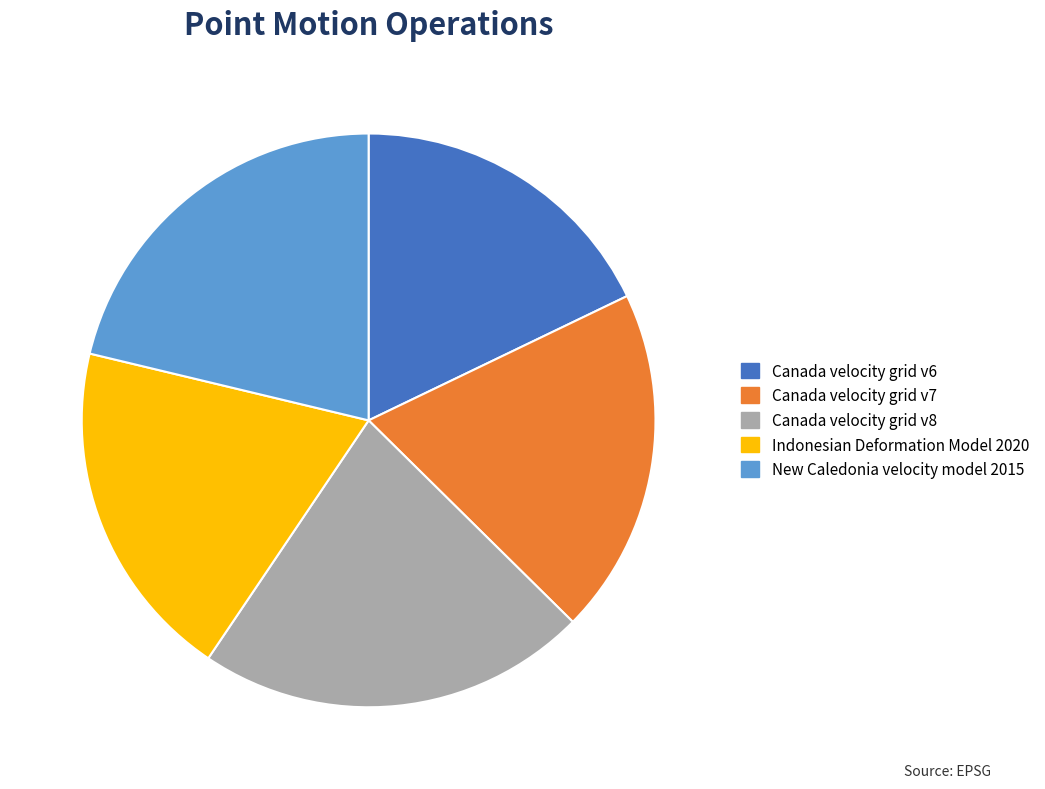

Is the sum of Canada velocity grid v8 and Canada velocity grid v6 greater than half?

No